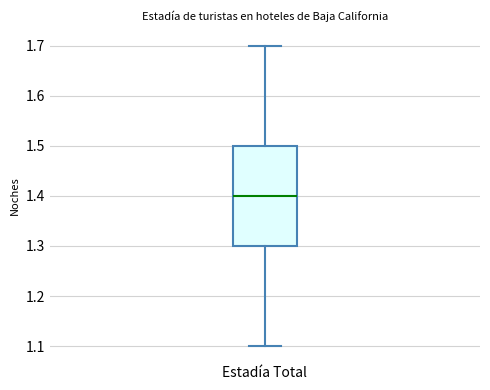

Transcribe this box plot: give where the median line is, the range the box spans, and where the two whiskers end, as read against the y-axis. The values are not printed on the chart, so give them approximately, as read against the axis.

median 1.4, box 1.3 to 1.5, whiskers 1.1 to 1.7